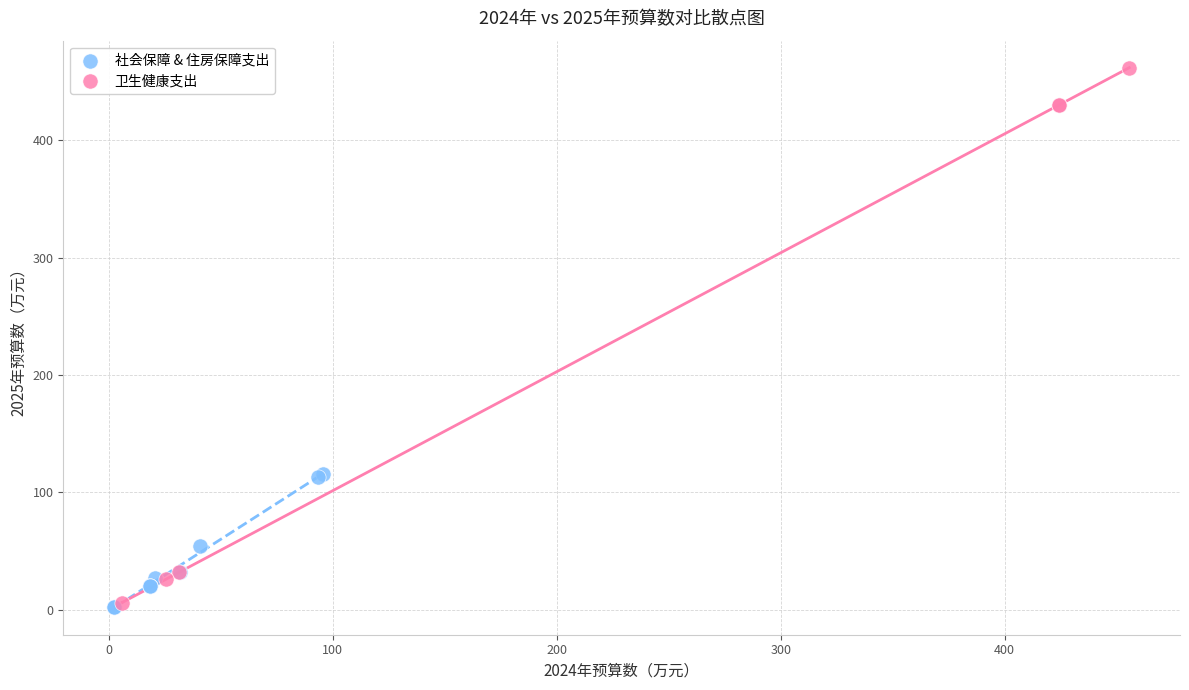

Which series has the largest Y range (max minus min)?

卫生健康支出